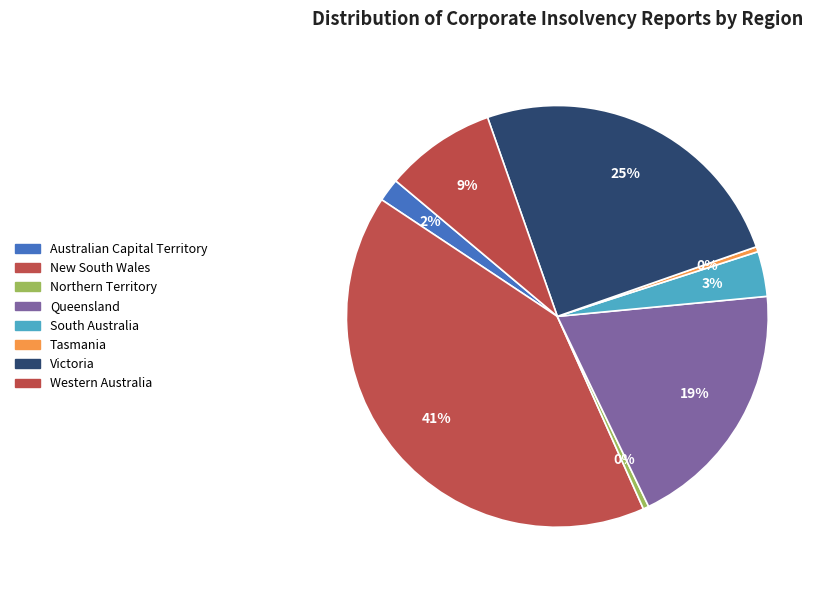

To the nearest percent, what percentage of the pie is Queensland?

19%